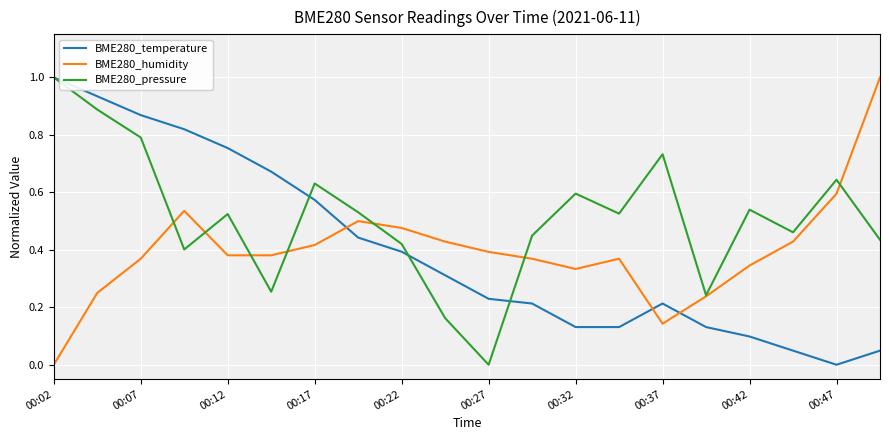

True or false: BME280_temperature and BME280_humidity cross at least once.

True